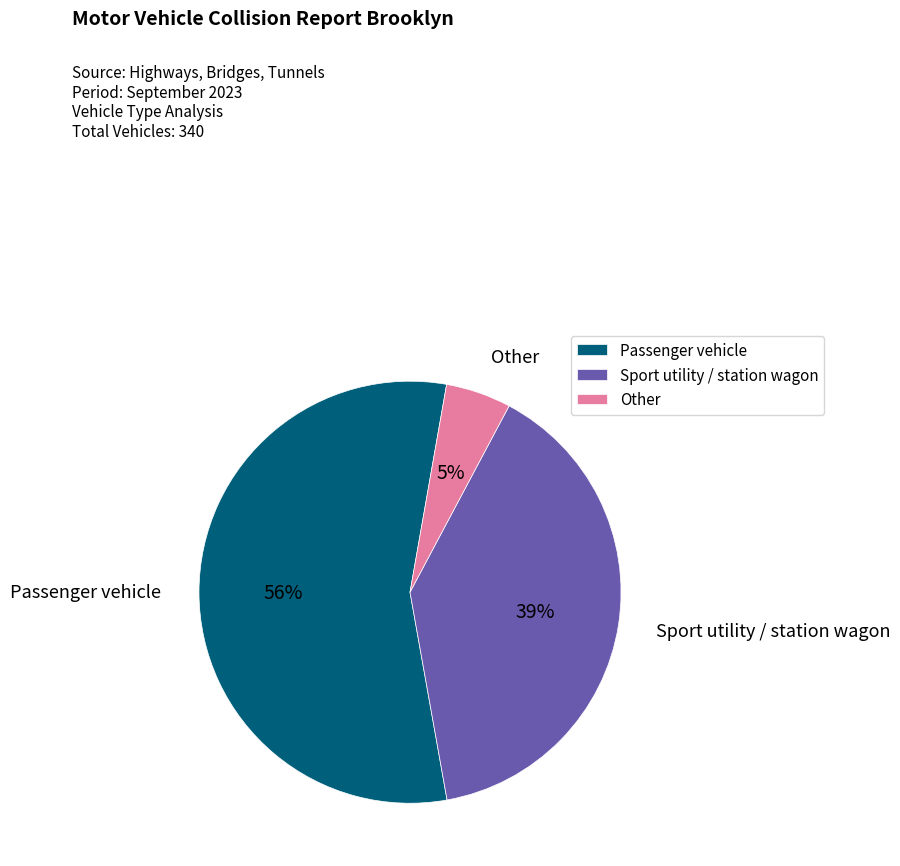

To the nearest percent, what percentage of the pie is Sport utility / station wagon?

39%